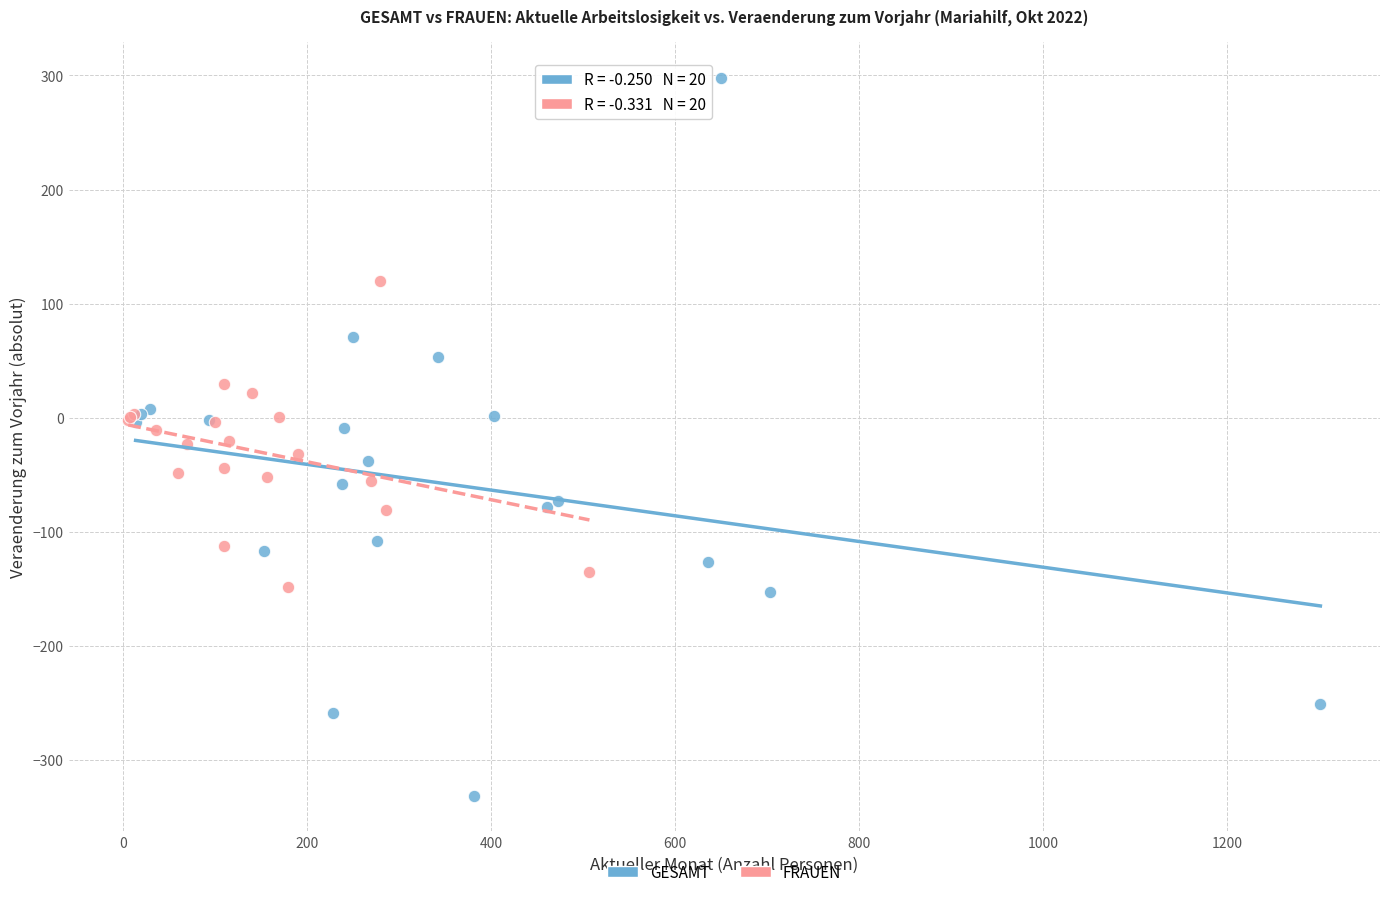

Which series contains the lowest Y value?

GESAMT